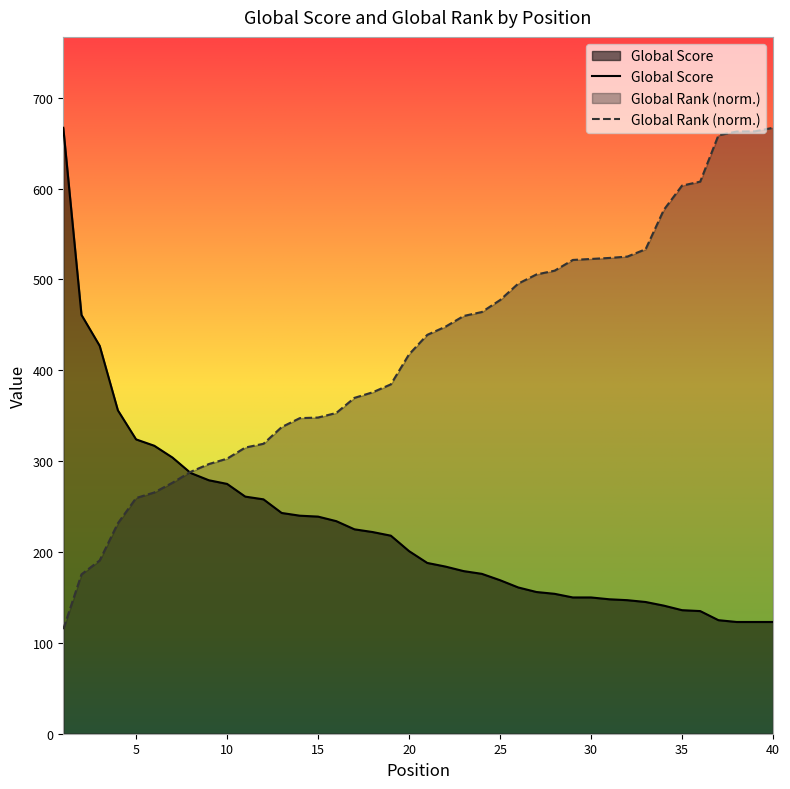

How many lines are shown in the chart?

2